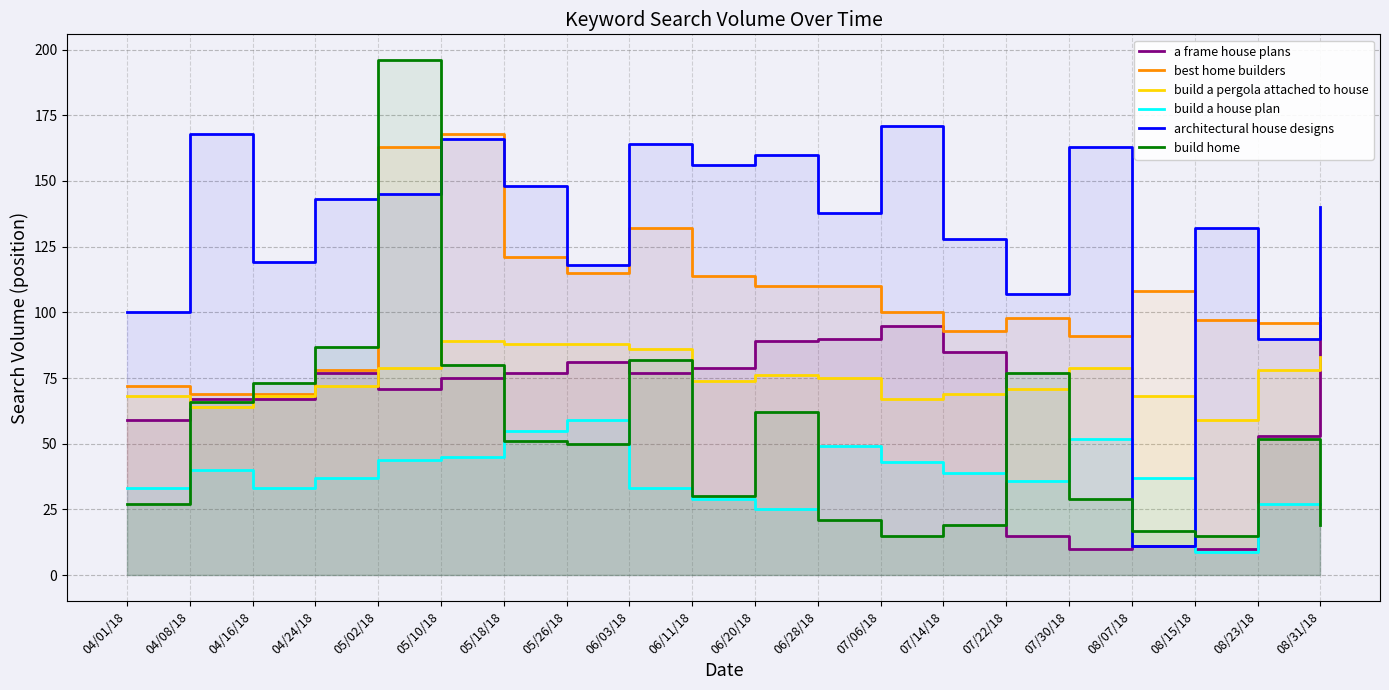

True or false: best home builders and build a house plan intersect in this chart.

False